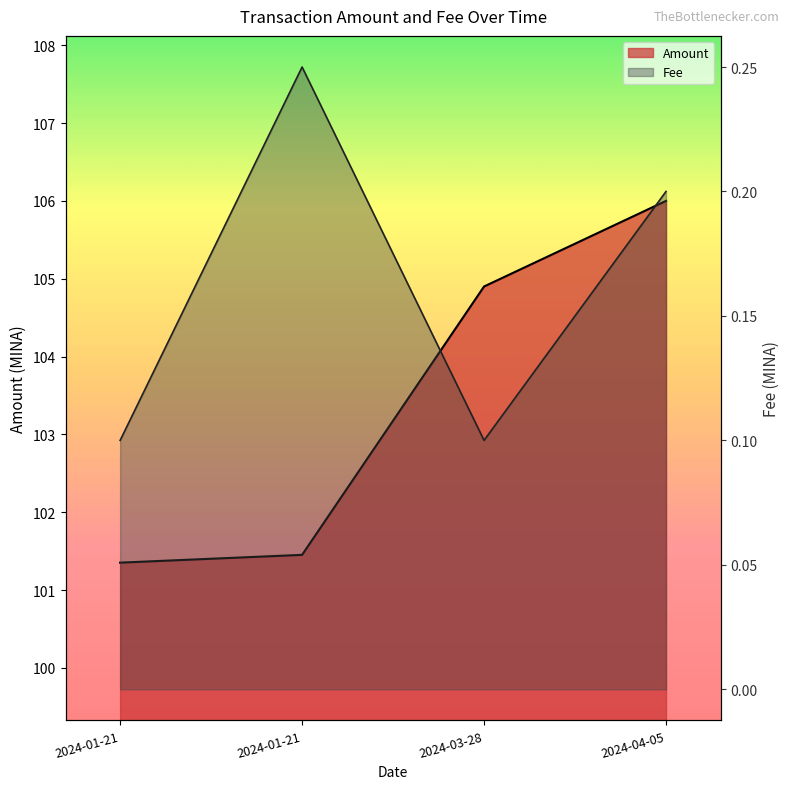

True or false: Amount and Fee cross at least once.

False